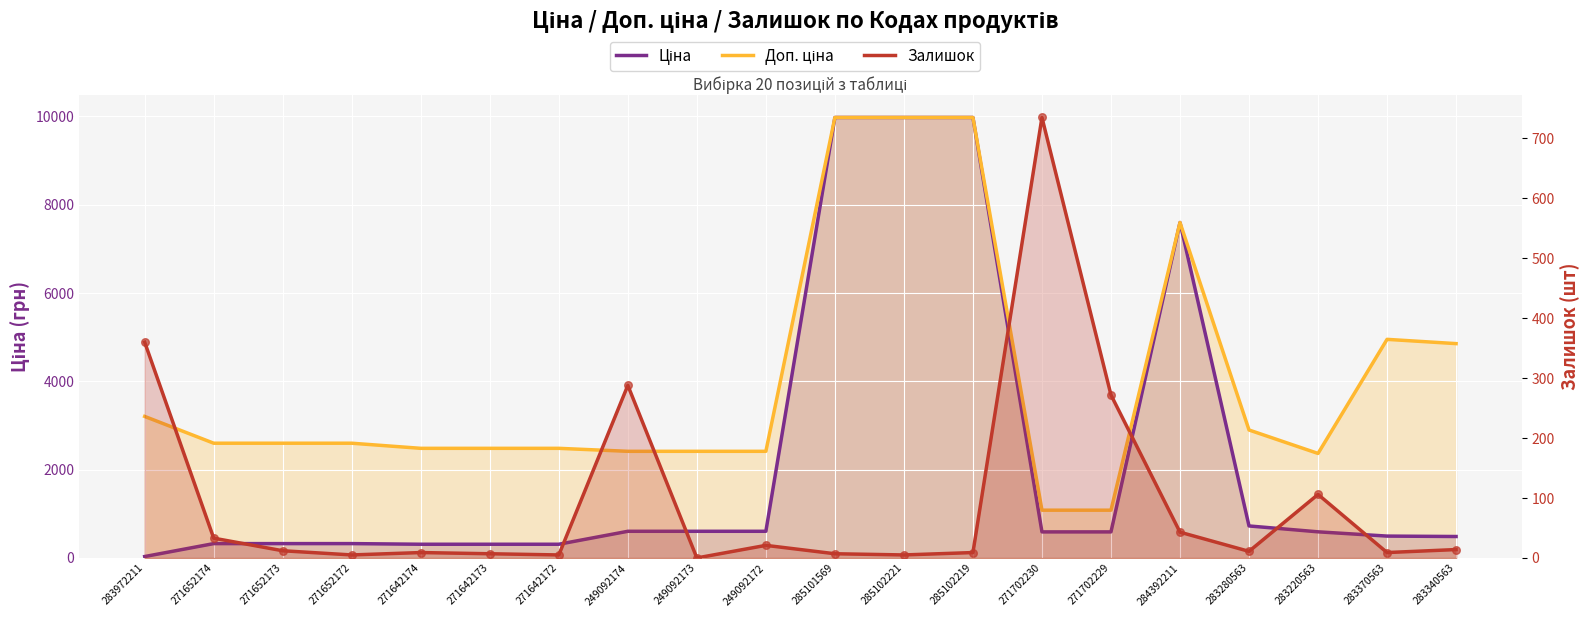

At which category is the sum across all series the highest?

285102219